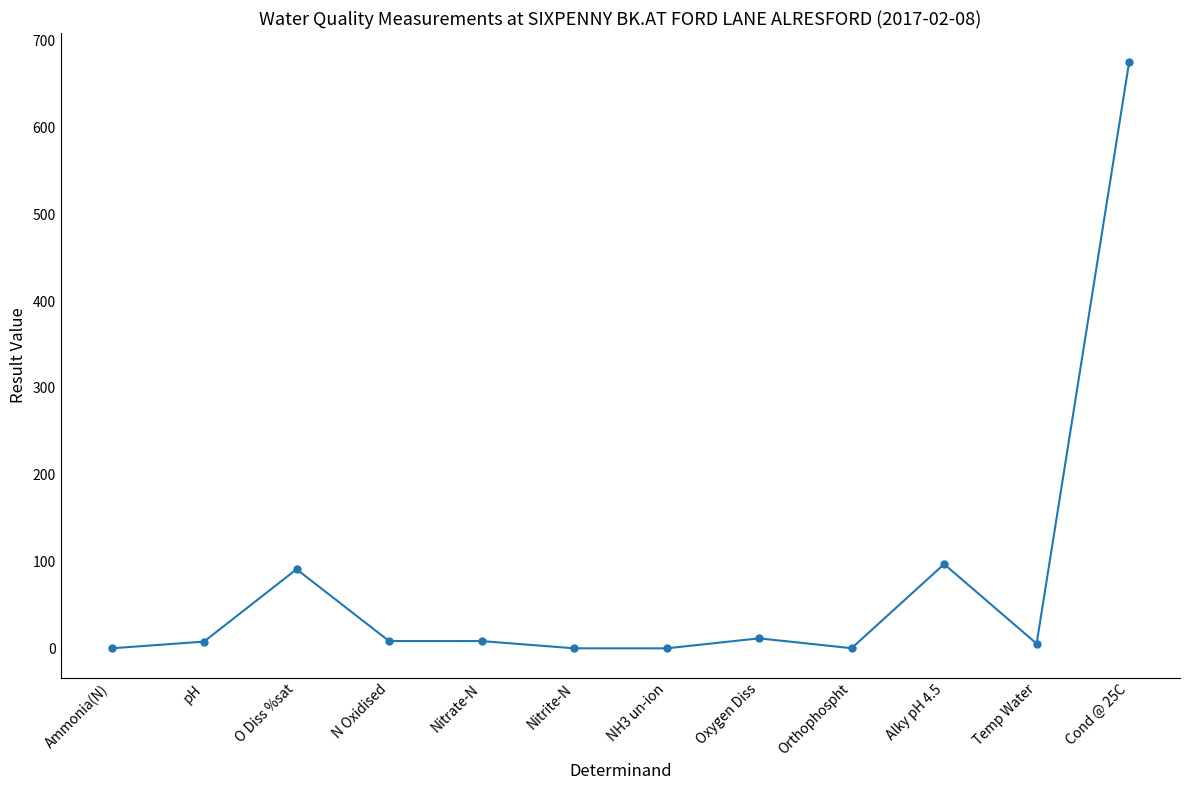

What is the greatest value displayed?

675.0